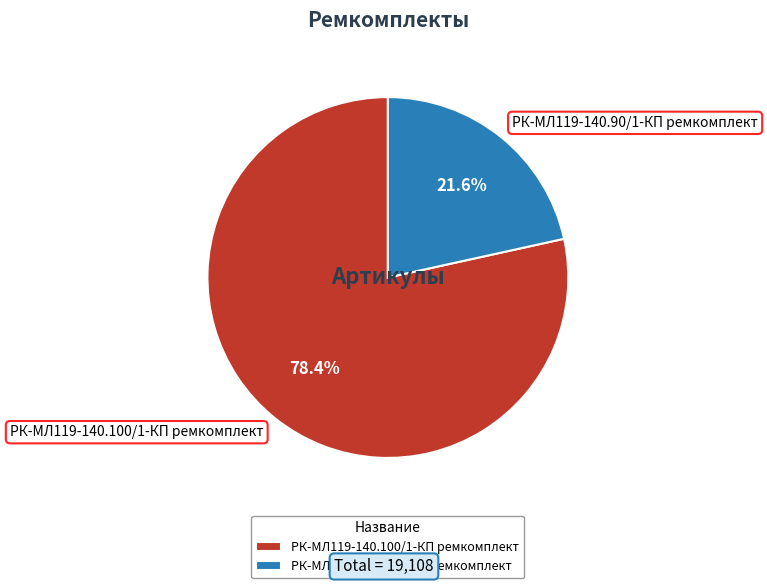

To the nearest percent, what is the combined percentage of РК-МЛ119-140.90/1-КП ремкомплект and РК-МЛ119-140.100/1-КП ремкомплект?

100%